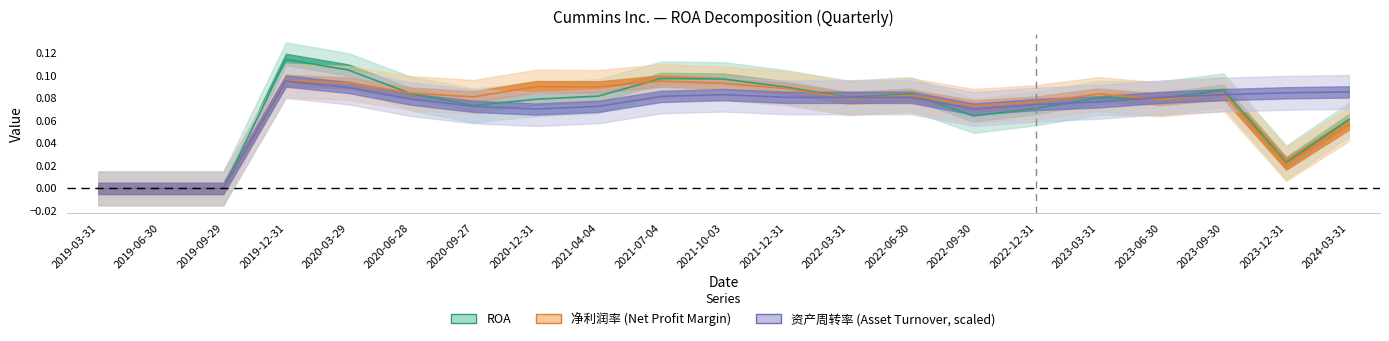

The value of 净利润率 at 2020-09-27 is 0.1. True or false?

False